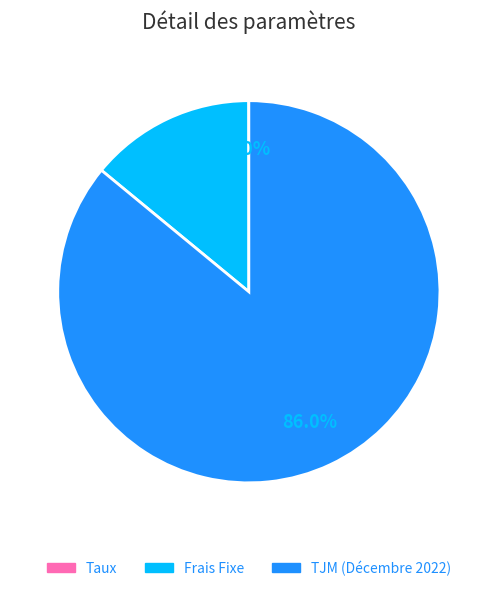

What is the largest slice in the pie chart?

TJM (Décembre 2022)